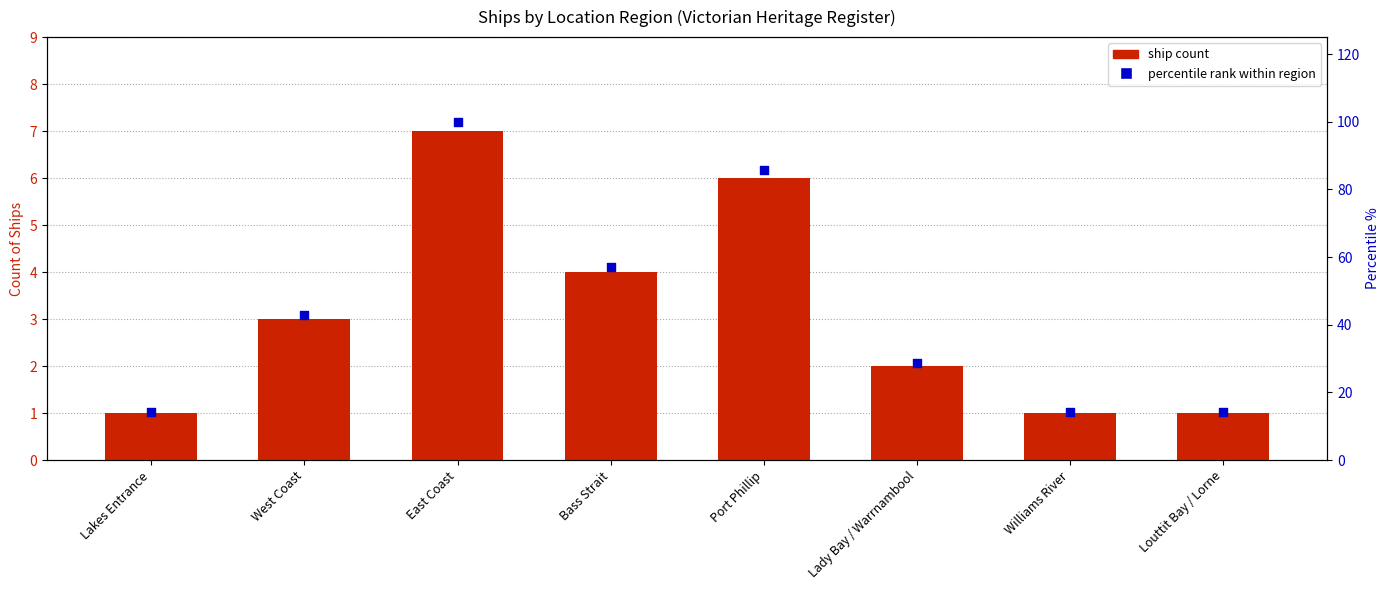

At which category is the sum across all series the highest?

East Coast